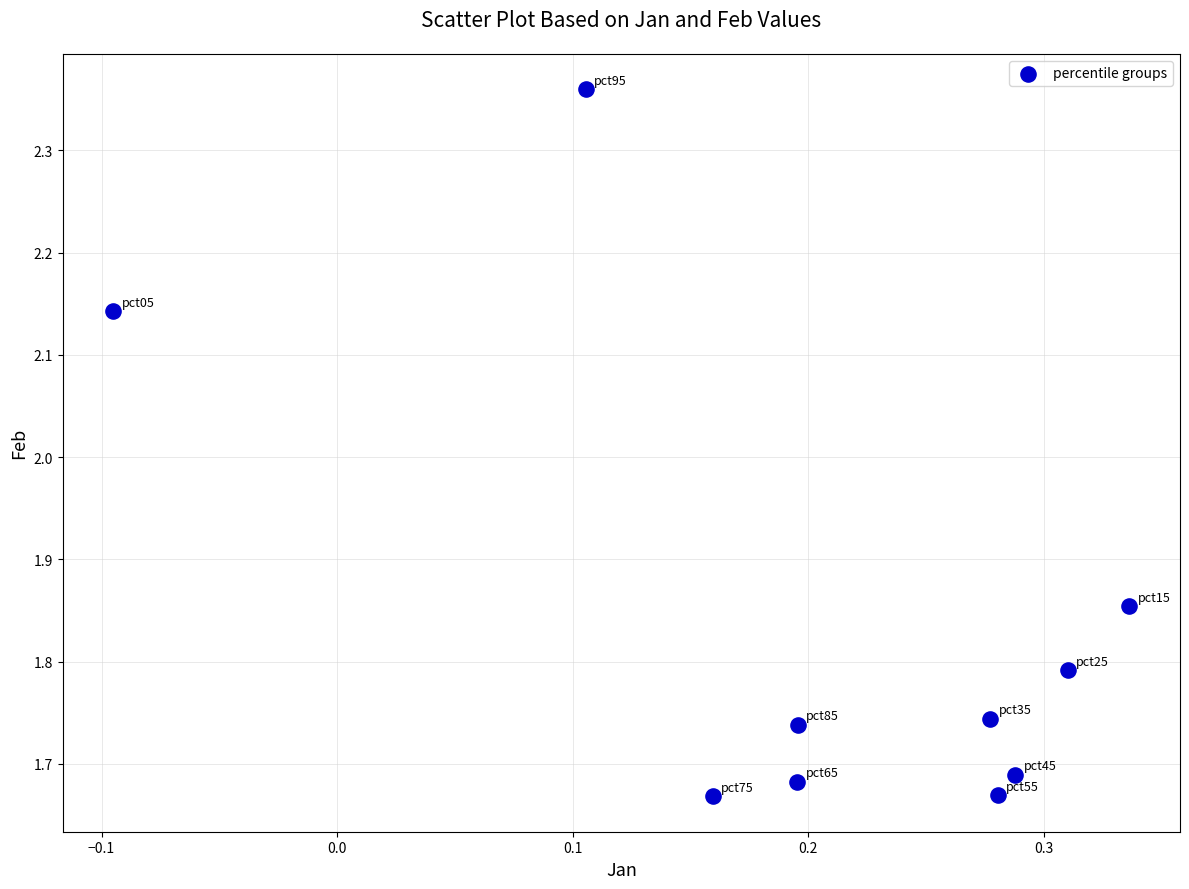

What is the range of Y values (max minus min)?

0.7